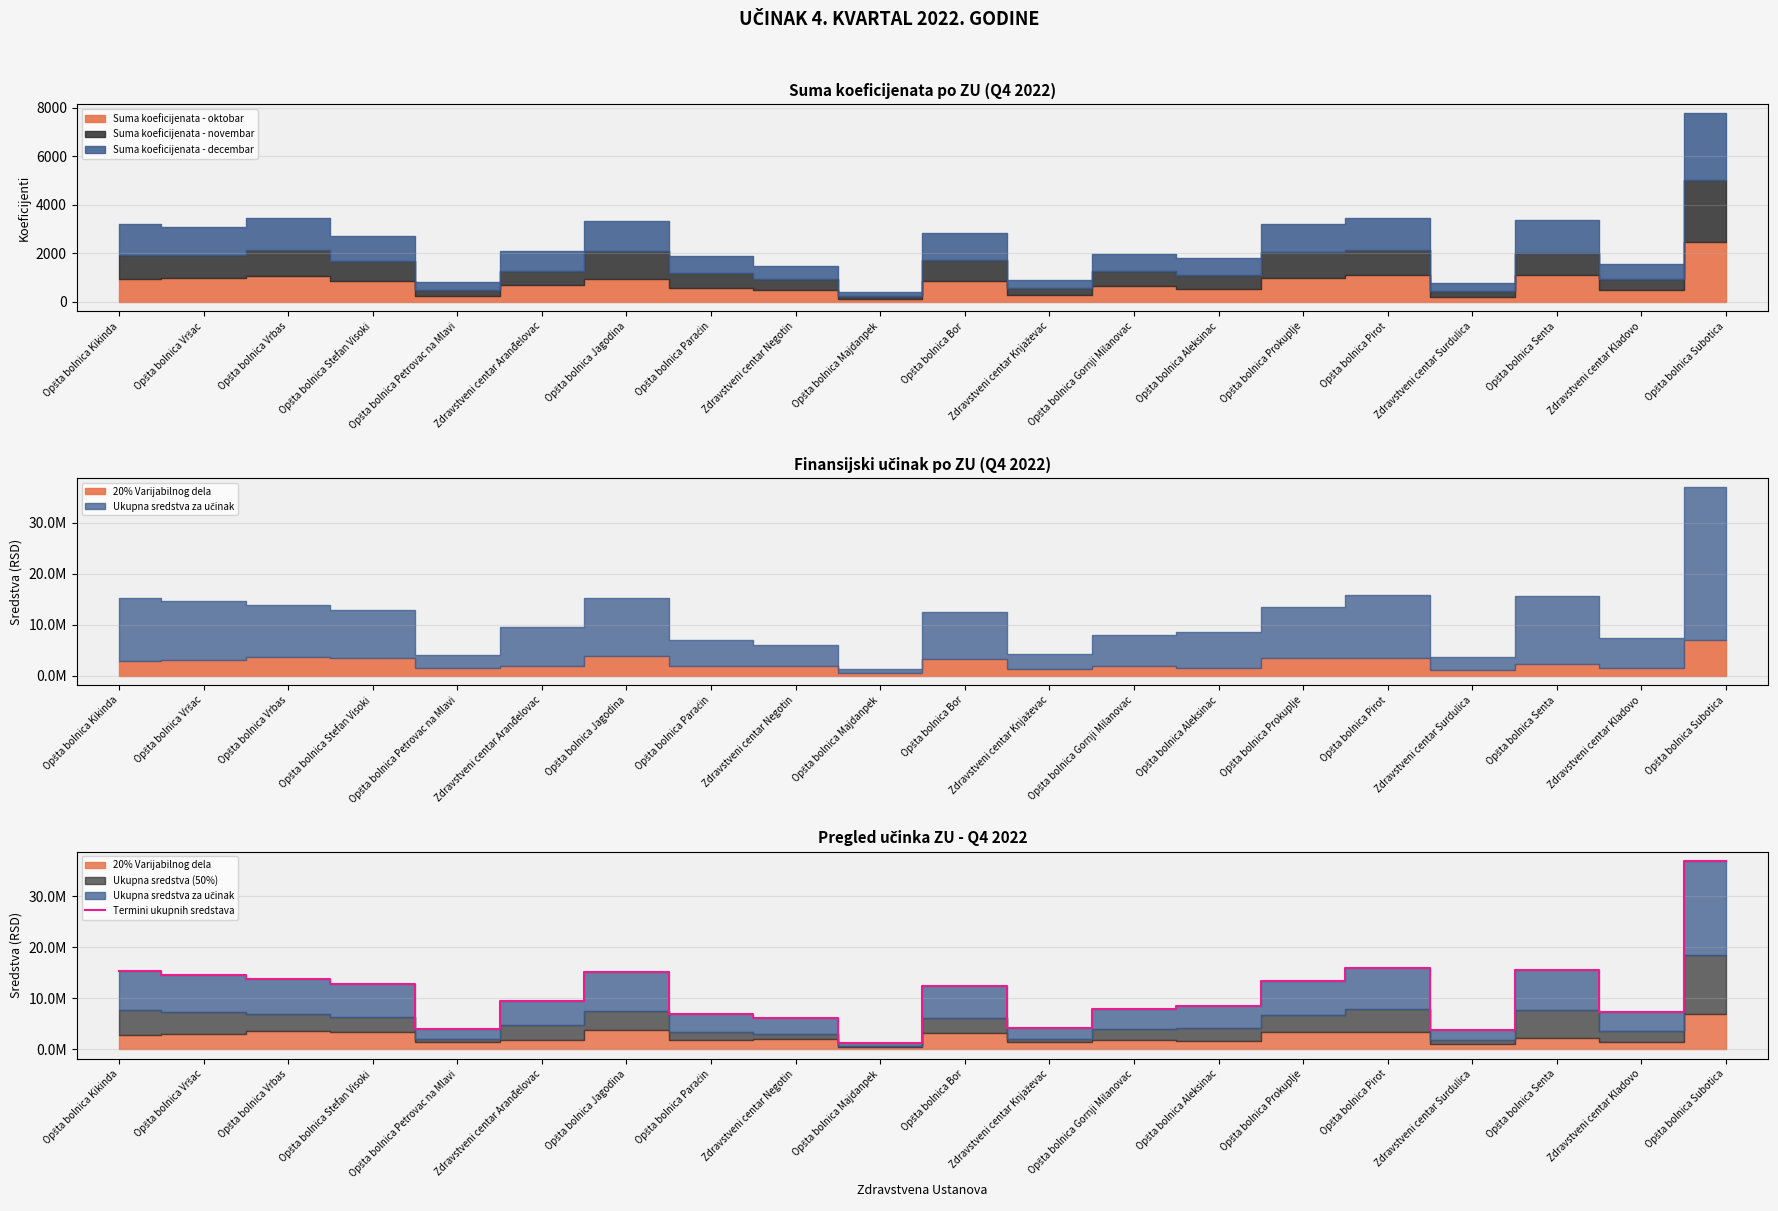

How many lines are shown in the chart?

1